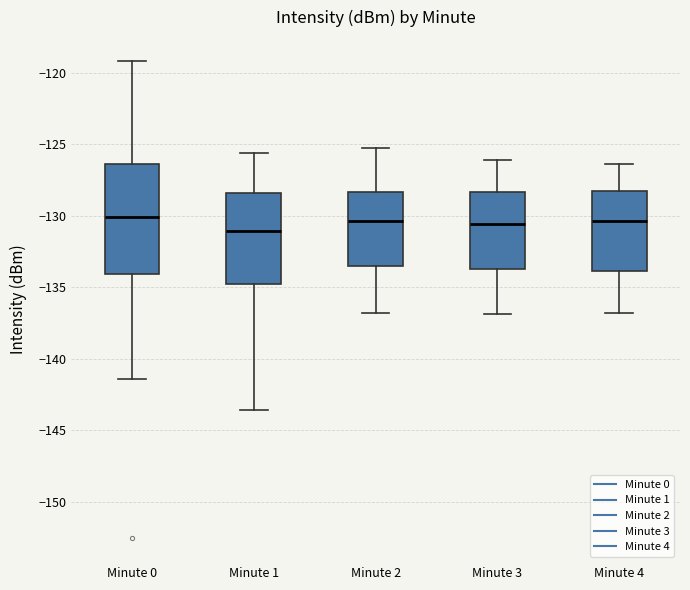

Which box is the tallest, from its lower edge to its upper edge?

Minute 0